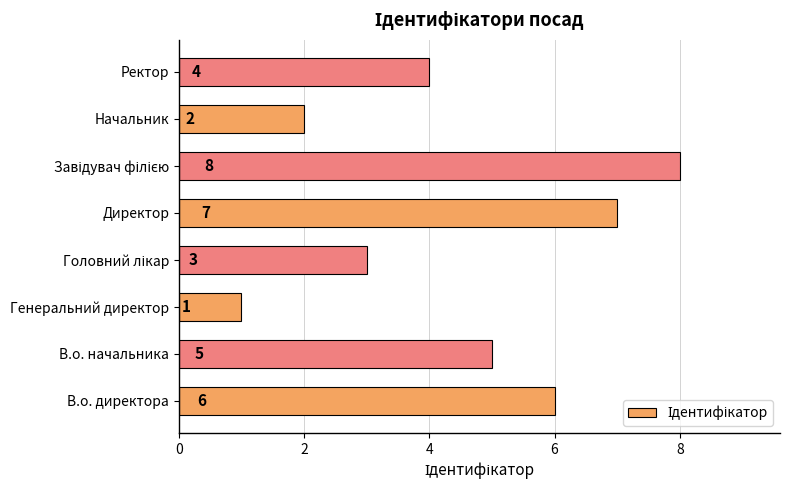

How many categories are shown in the chart?

8